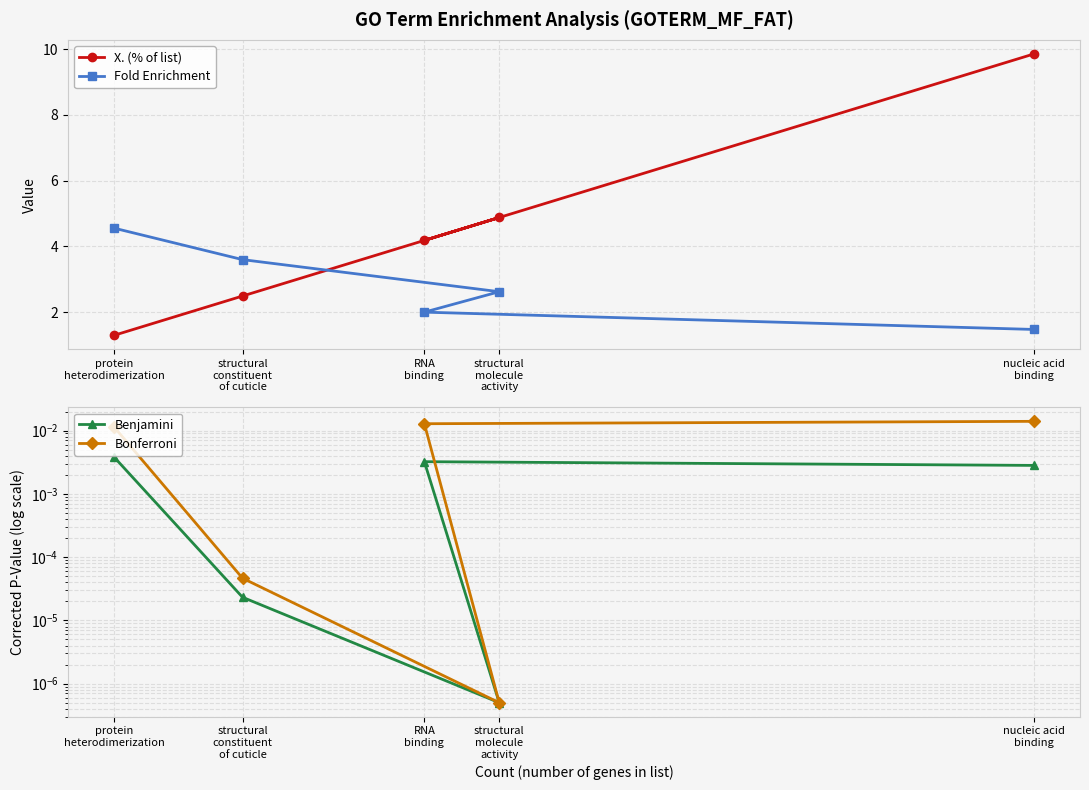

What are all the series names shown in the legend?

X. (% of list), Fold Enrichment, Benjamini, Bonferroni